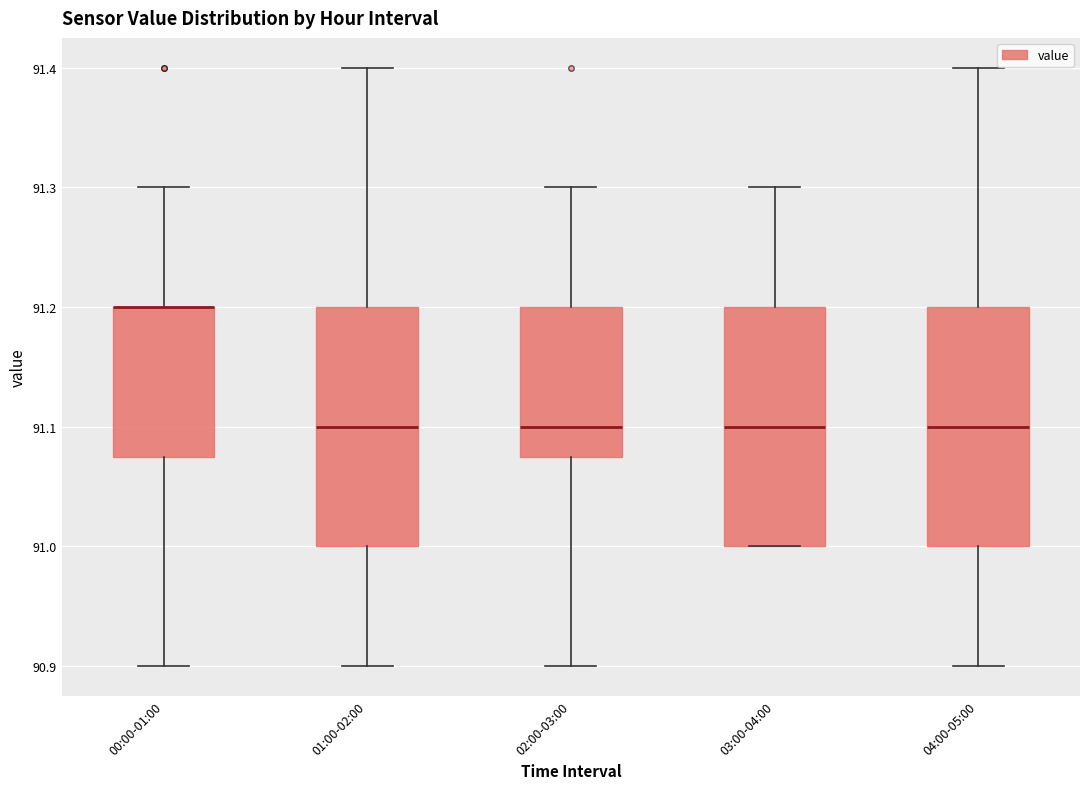

Reading left to right, transcribe this box plot: for each box, give where its median line is, the range the box spans, and where its two whiskers end, as read against the y-axis. The values are not printed on the chart, so give them approximately, as read against the axis.

00:00-01:00: median 91.20 (drawn on the box's upper edge), box 91.08 to 91.20, whiskers 90.90 to 91.30
01:00-02:00: median 91.10, box 91.00 to 91.20, whiskers 90.90 to 91.40
02:00-03:00: median 91.10, box 91.08 to 91.20, whiskers 90.90 to 91.30
03:00-04:00: median 91.10, box 91.00 to 91.20, whiskers 91.00 to 91.30
04:00-05:00: median 91.10, box 91.00 to 91.20, whiskers 90.90 to 91.40